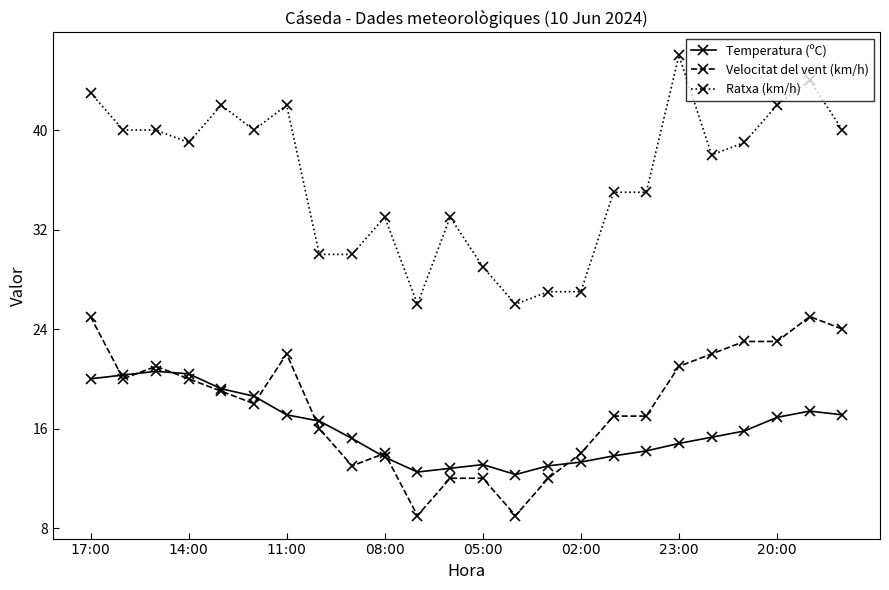

True or false: Temperatura (ºC) has more than 1 points higher than both neighbors.

True